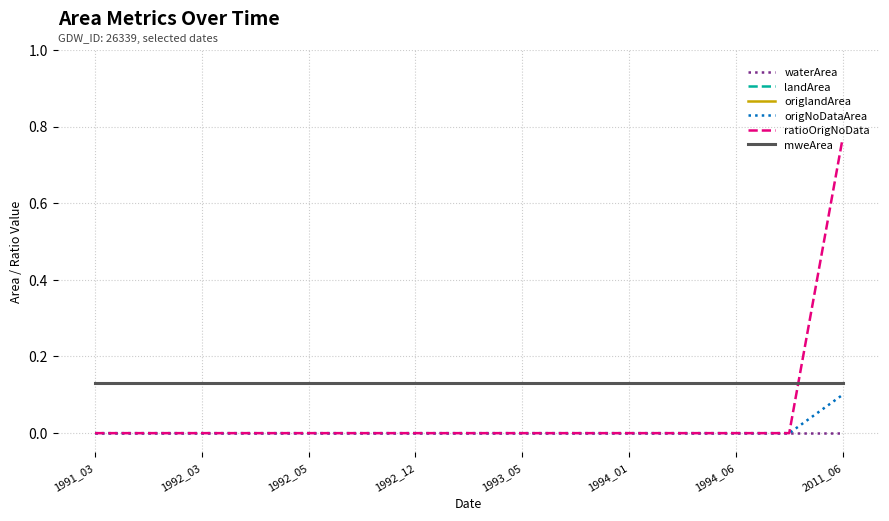

What is the value of the landArea point at the 1st from the left?

0.1